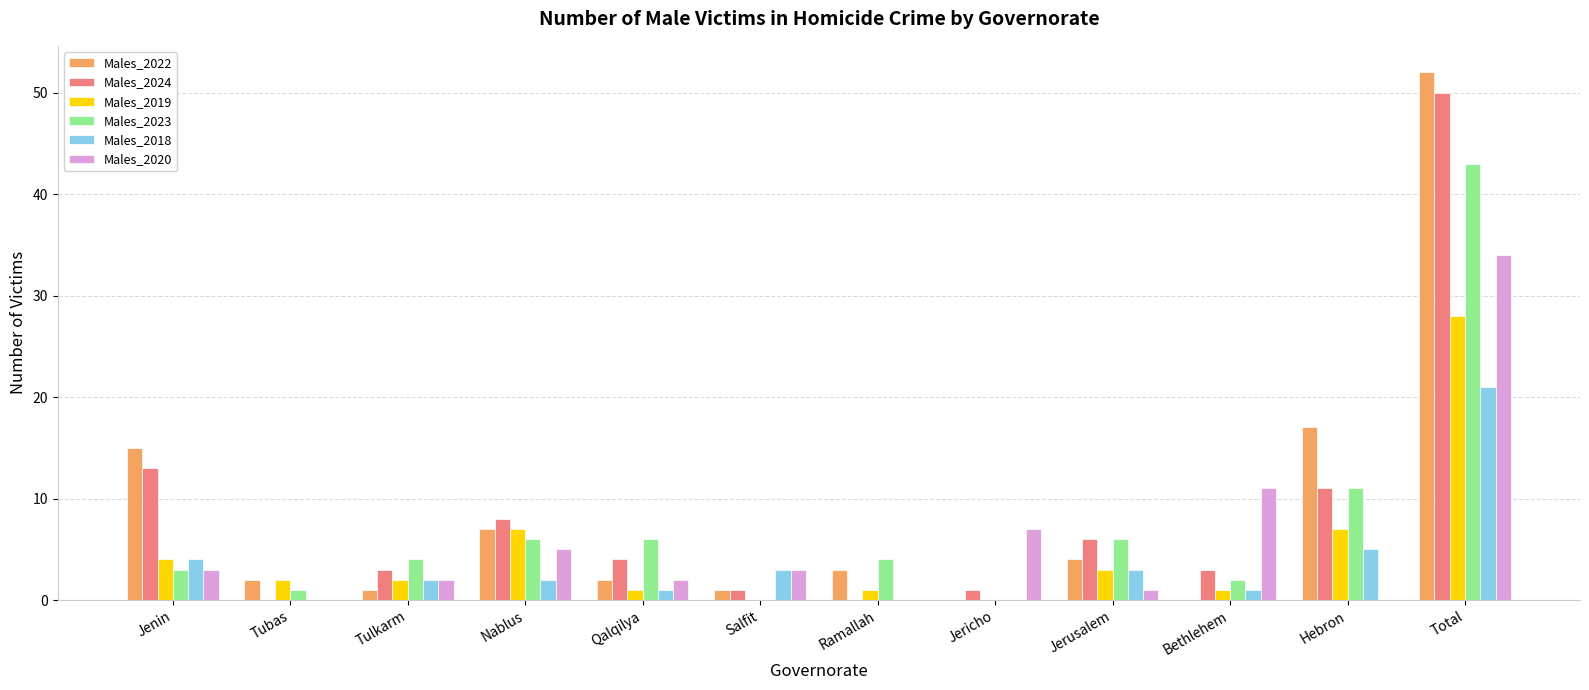

The Males_2019 series shows -18 at Salfit. True or false?

False